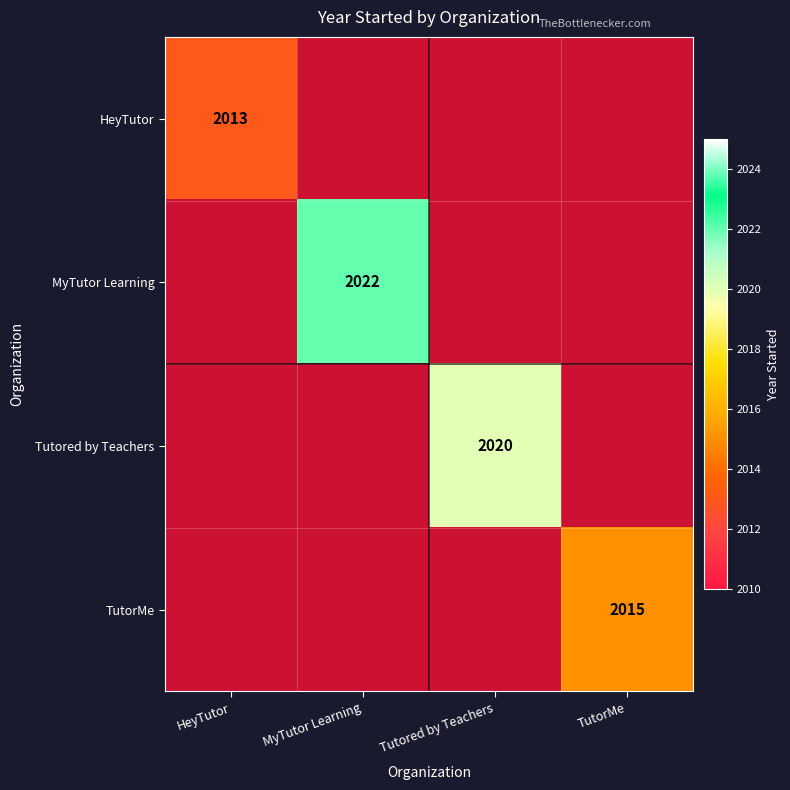

Which category has the lowest value across all series?

HeyTutor